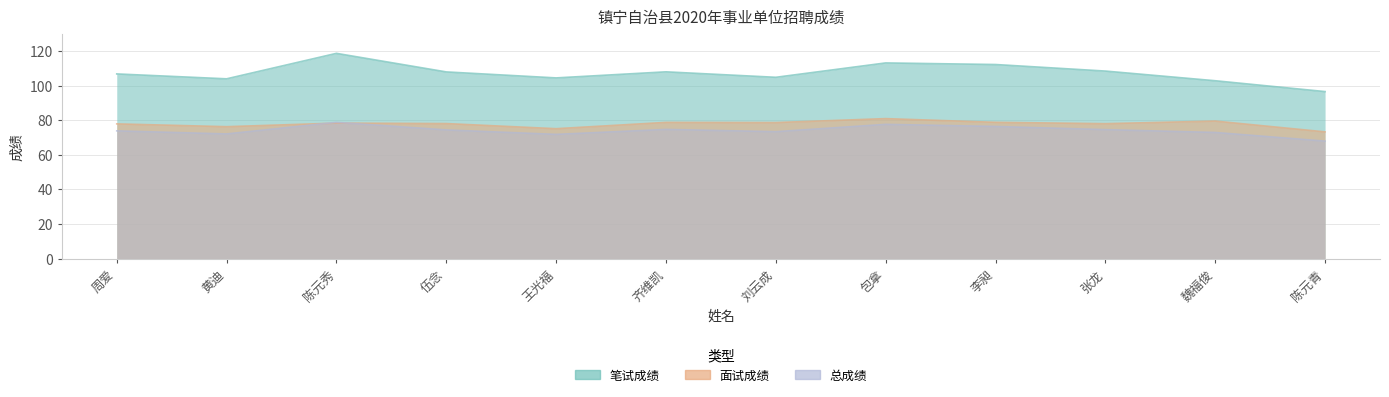

Is the value of 面试成绩 at 周爱 greater than the value of 笔试成绩 at 李昶?

No